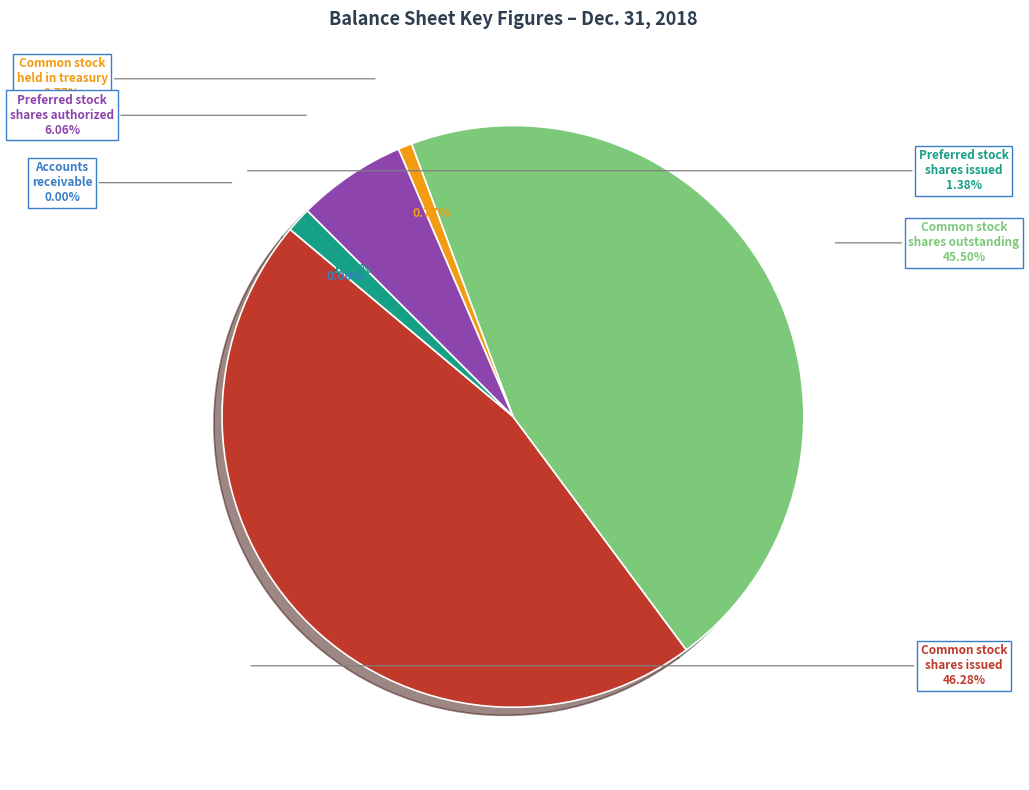

Rank the categories by value from highest to lowest.

Common stock shares issued, Common stock shares outstanding, Preferred stock shares authorized, Preferred stock shares issued, Common stock held in treasury, Accounts receivable